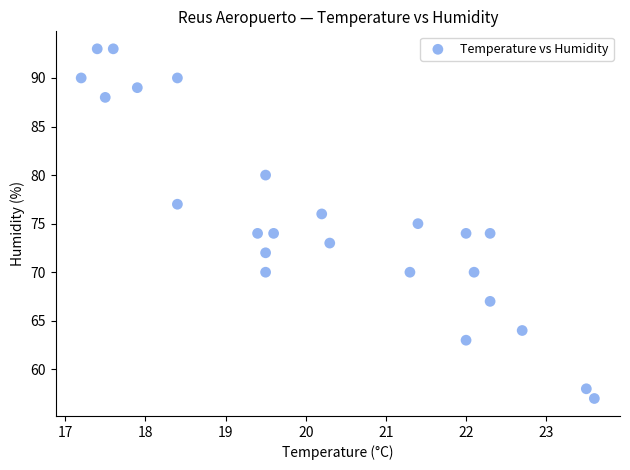

How many data points are displayed?

24